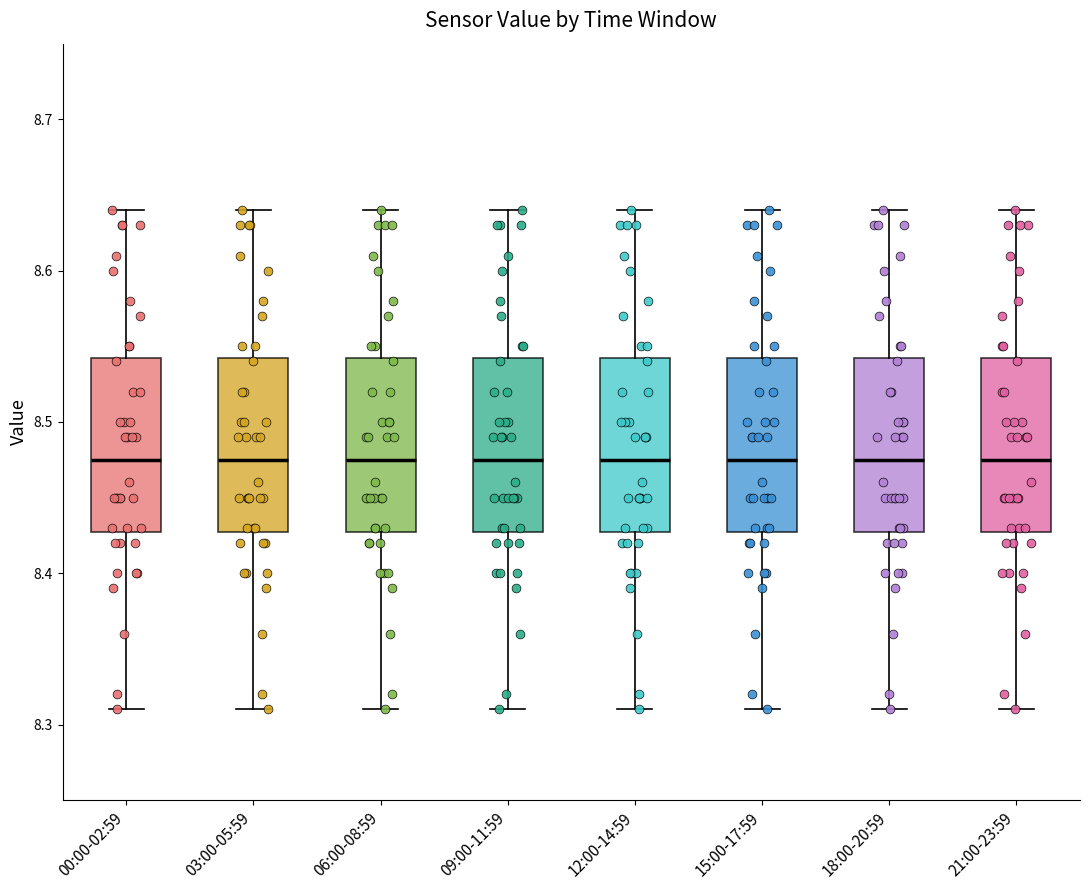

Reading left to right, transcribe this box plot: for each box, give where its median line is, the range the box spans, and where its two whiskers end, as read against the y-axis. The values are not printed on the chart, so give them approximately, as read against the axis.

00:00-02:59: median 8.48, box 8.43 to 8.54, whiskers 8.31 to 8.64
03:00-05:59: median 8.48, box 8.43 to 8.54, whiskers 8.31 to 8.64
06:00-08:59: median 8.48, box 8.43 to 8.54, whiskers 8.31 to 8.64
09:00-11:59: median 8.48, box 8.43 to 8.54, whiskers 8.31 to 8.64
12:00-14:59: median 8.48, box 8.43 to 8.54, whiskers 8.31 to 8.64
15:00-17:59: median 8.48, box 8.43 to 8.54, whiskers 8.31 to 8.64
18:00-20:59: median 8.48, box 8.43 to 8.54, whiskers 8.31 to 8.64
21:00-23:59: median 8.48, box 8.43 to 8.54, whiskers 8.31 to 8.64